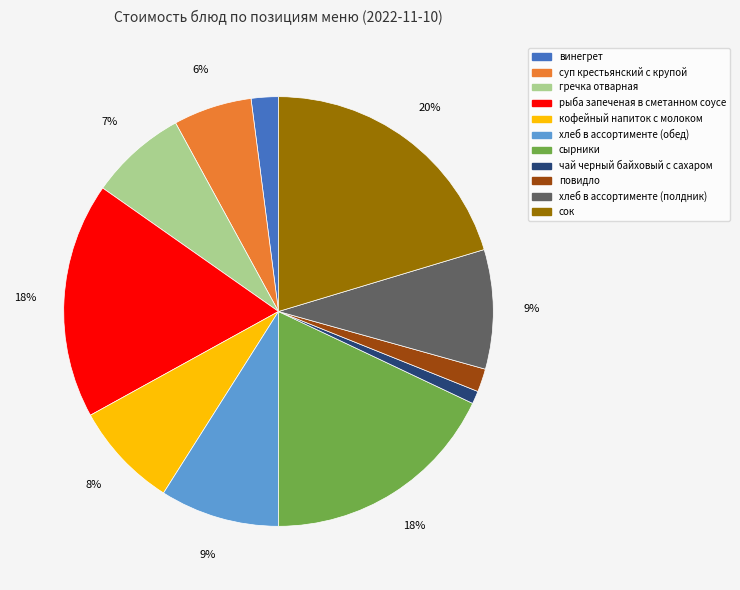

What percentage is the винегрет slice, to the nearest percent?

2%